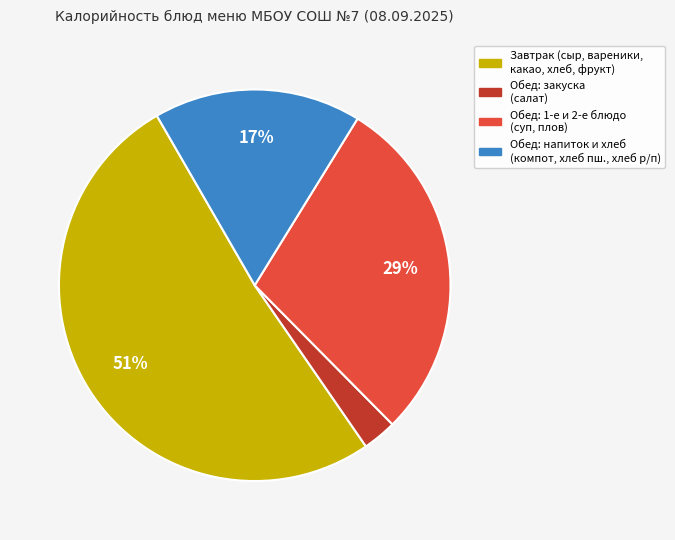

To the nearest percent, what is the difference between the largest and smallest slice percentages?

48%